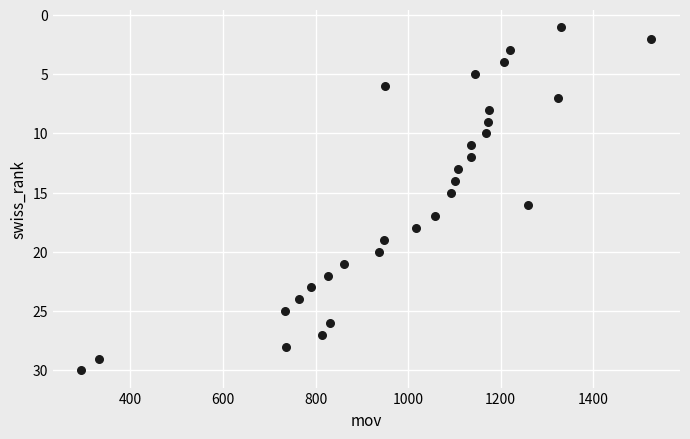

What is the range of X values (max minus min)?

1232